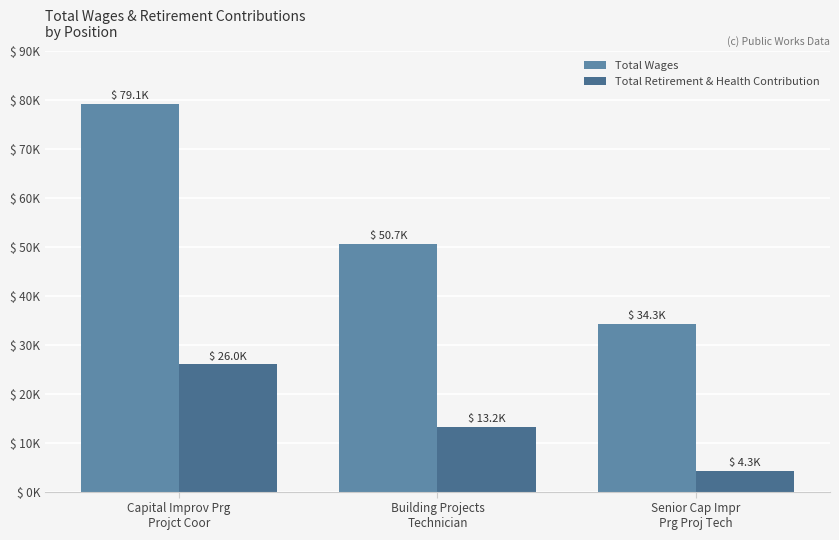

What are all the series names shown in the legend?

Total Wages, Total Retirement & Health Contribution